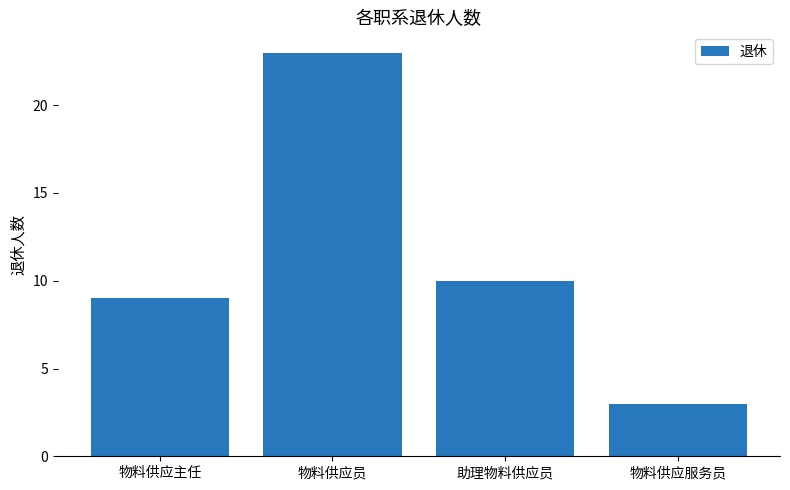

Approximately how many times larger is the value at 物料供应员 compared to 物料供应服务员?

7.7